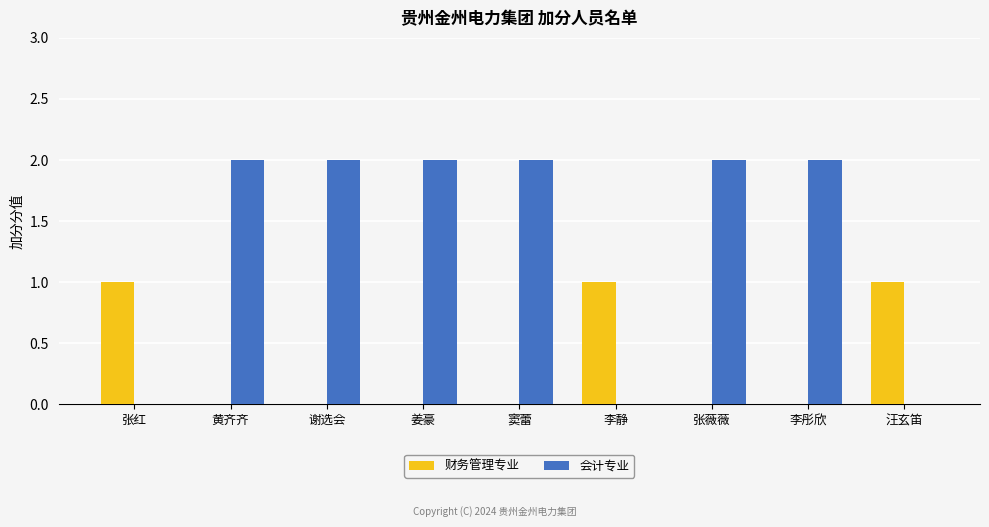

What is the sum of all 会计专业 values?

12